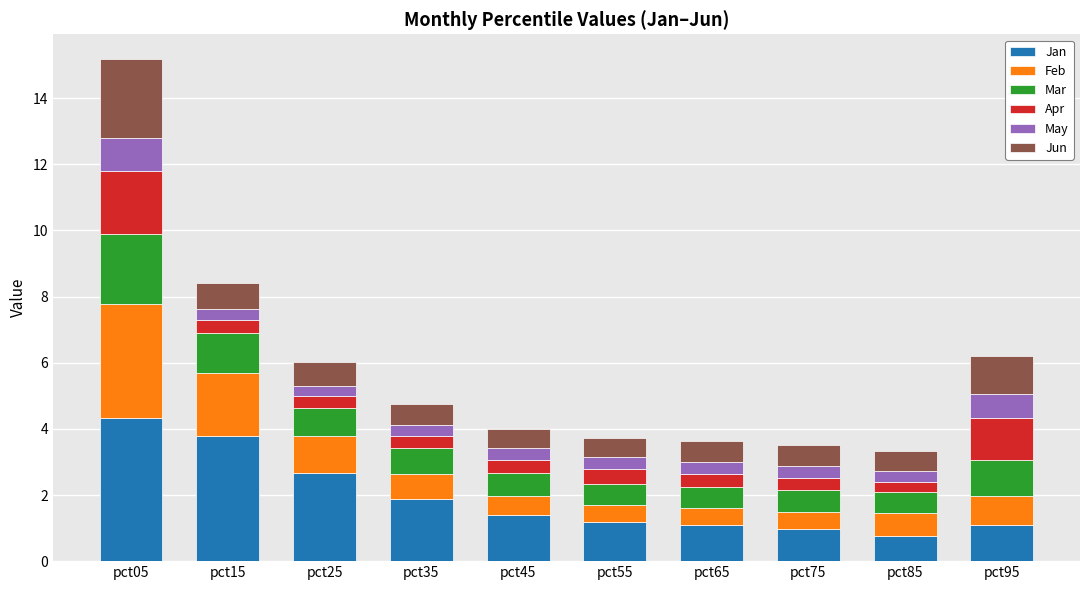

Is it true that Jan equals 1.1 at pct65?

True